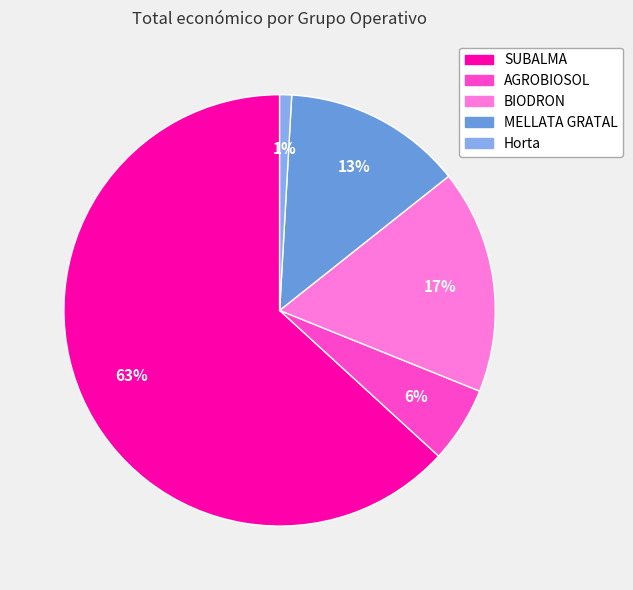

To the nearest percent, what is the average slice percentage?

20%